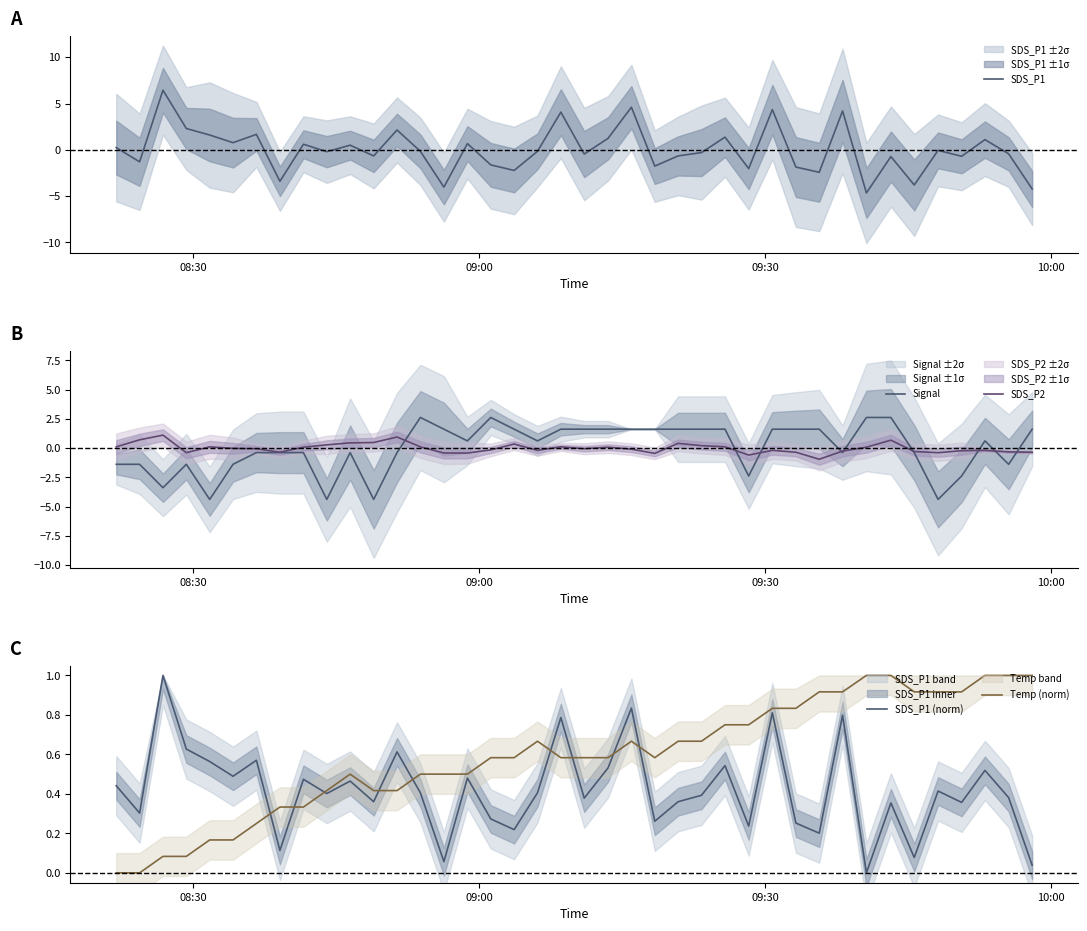

What are all the series names shown in the legend?

SDS_P1, Signal, SDS_P2, SDS_P1 (norm), Temp (norm)